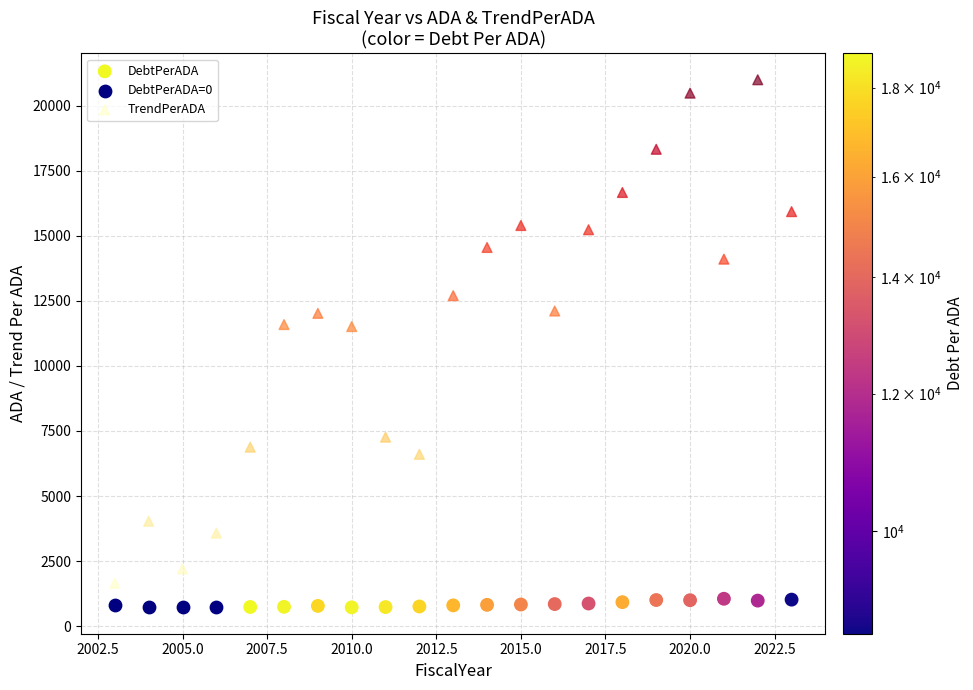

Which series reaches the maximum Y coordinate?

TrendPerADA